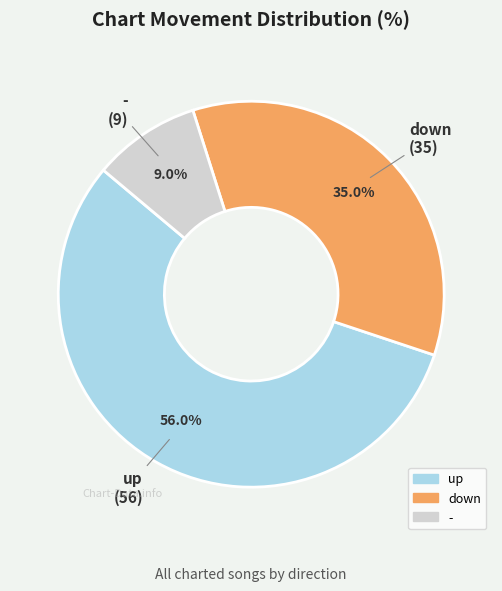

What percentage is the - slice, to the nearest percent?

9%